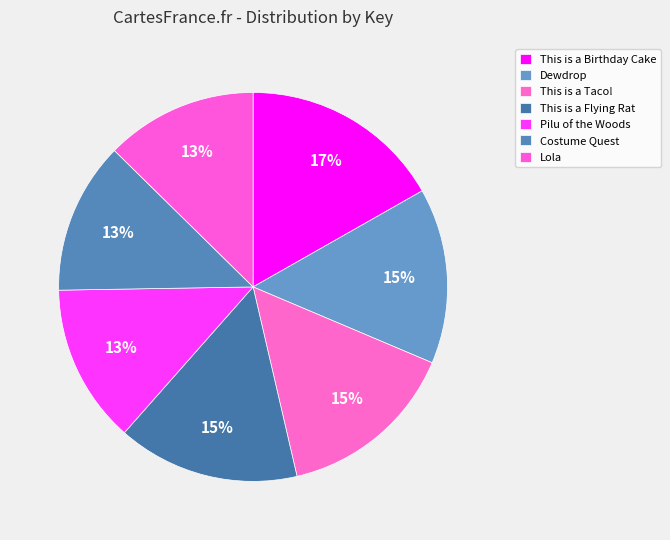

Which slice is the largest?

This is a Birthday Cake